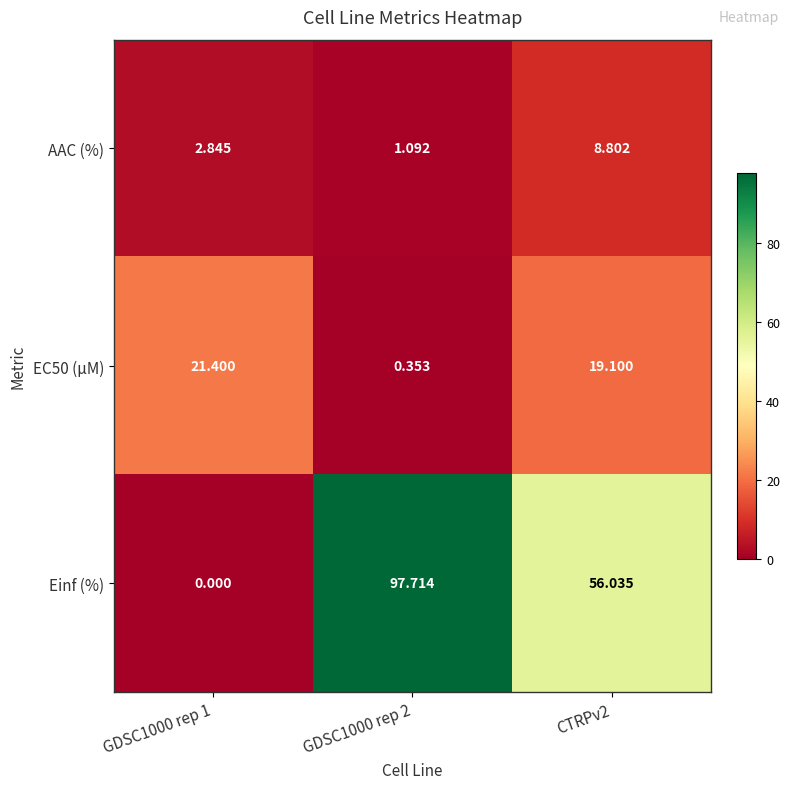

How many distinct data groups are displayed?

3